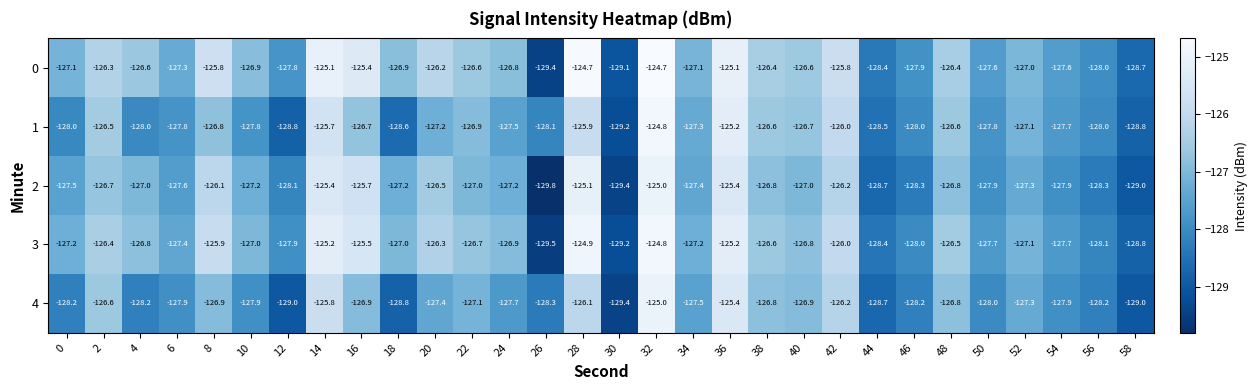

Rank the series by their average value, from lowest to highest.

4, 1, 2, 3, 0